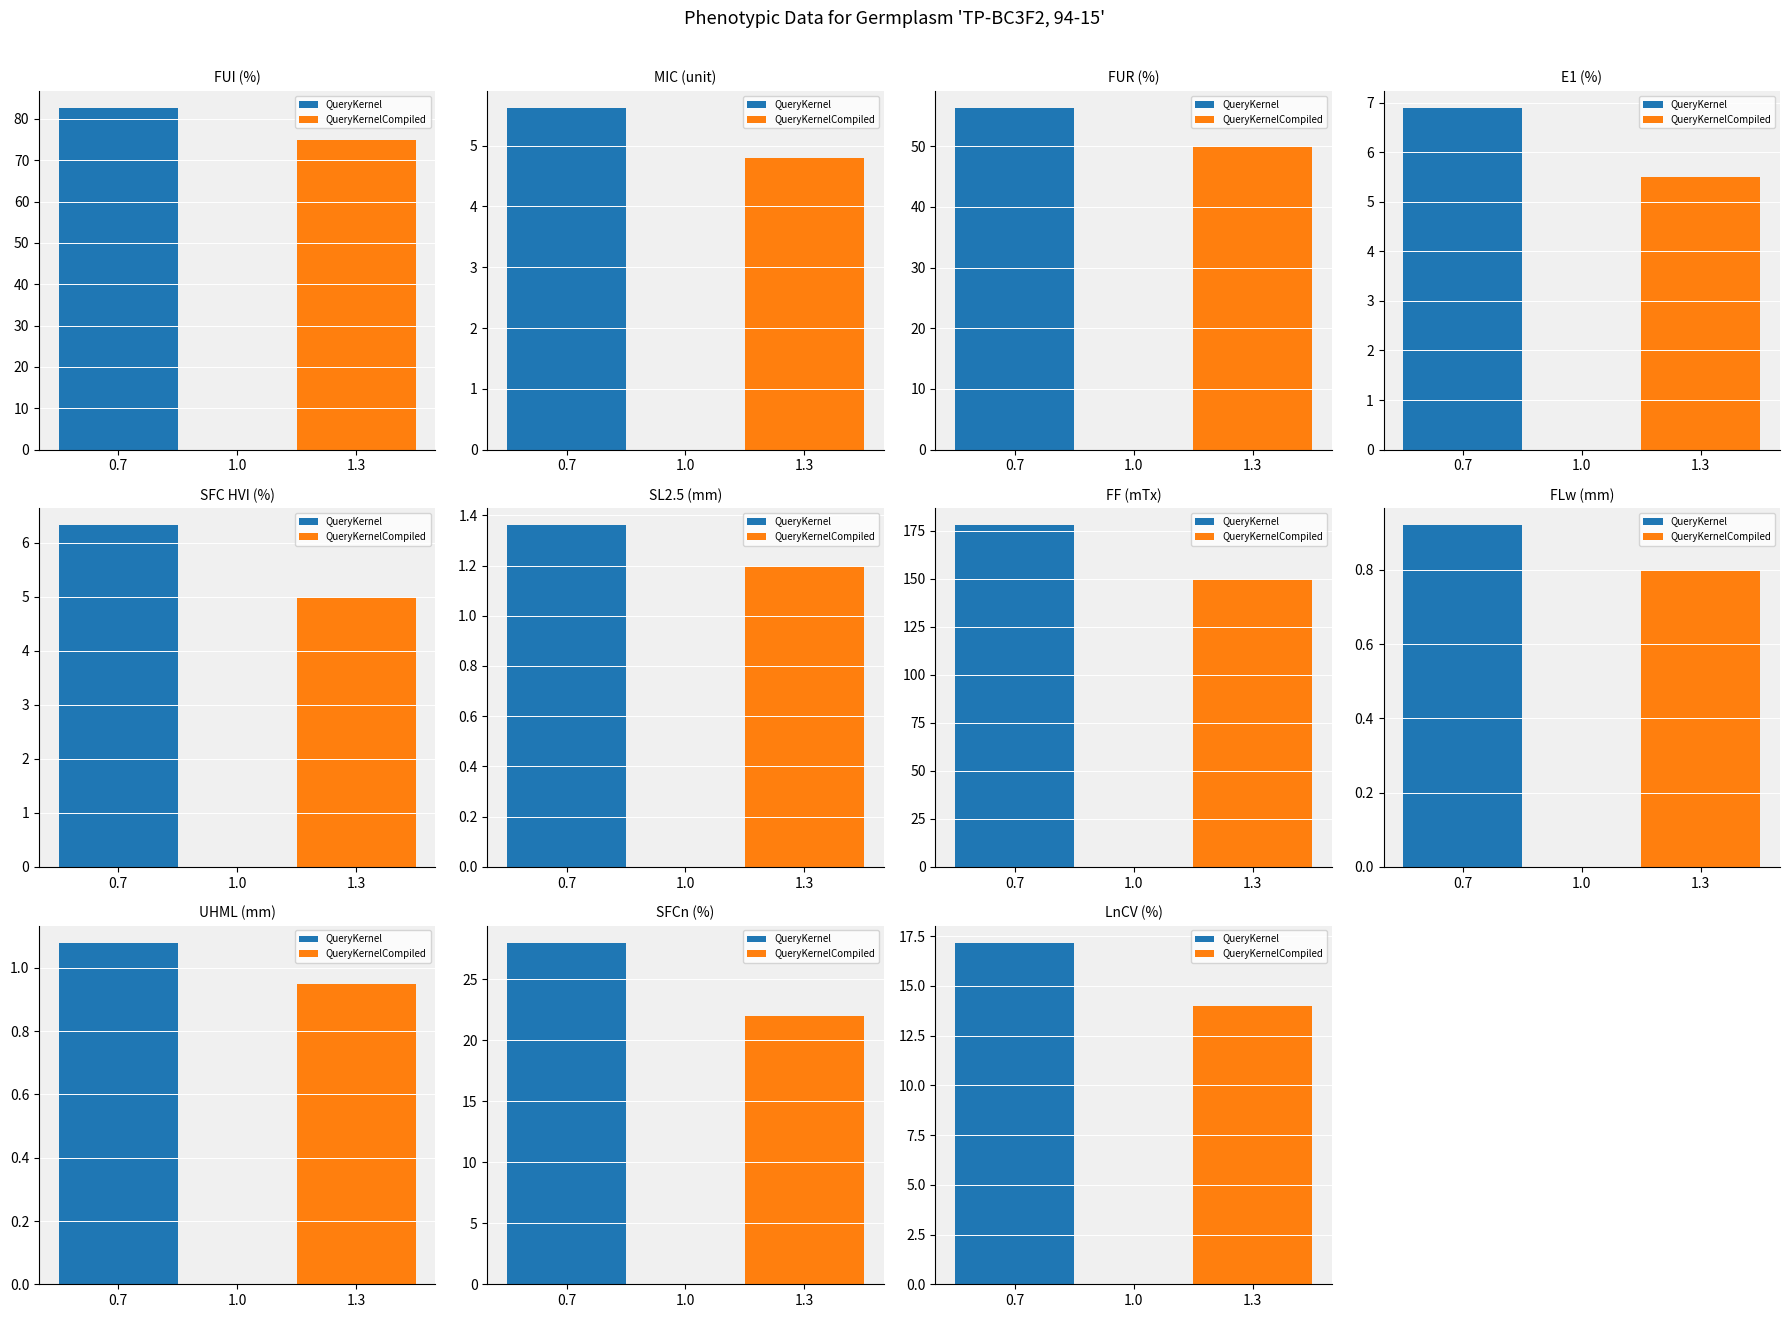

At which label is QueryKernelCompiled closest to 75?

FUI (%)